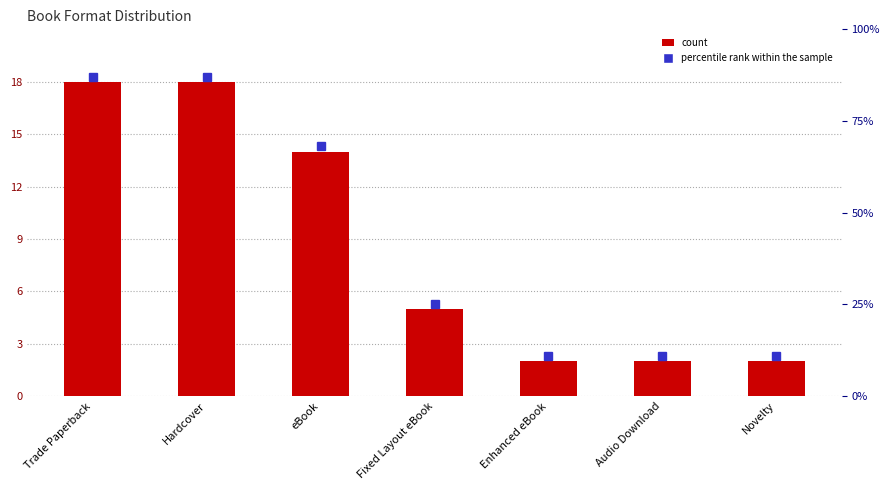

What is the value of the 5th bar from the left?

2